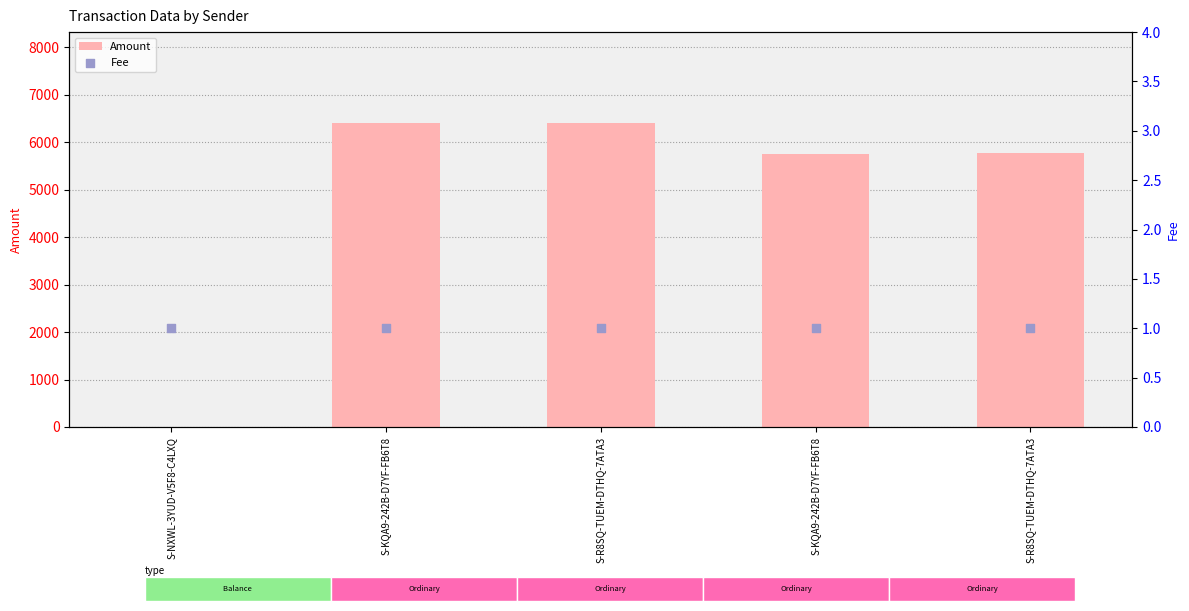

Which series has the widest spread of Y values?

Amount